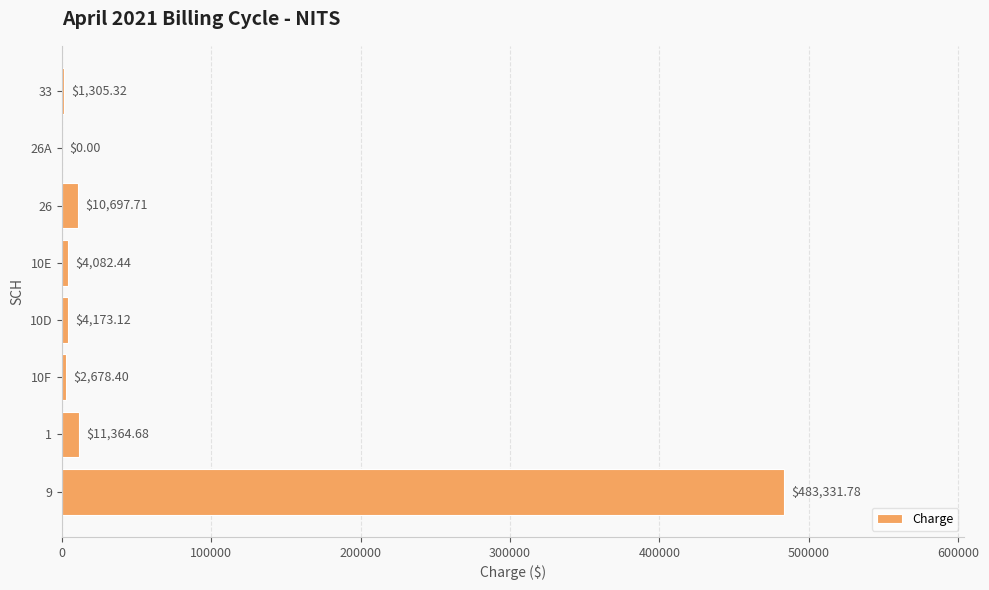

Where is the data nearest to the value 241665?

1